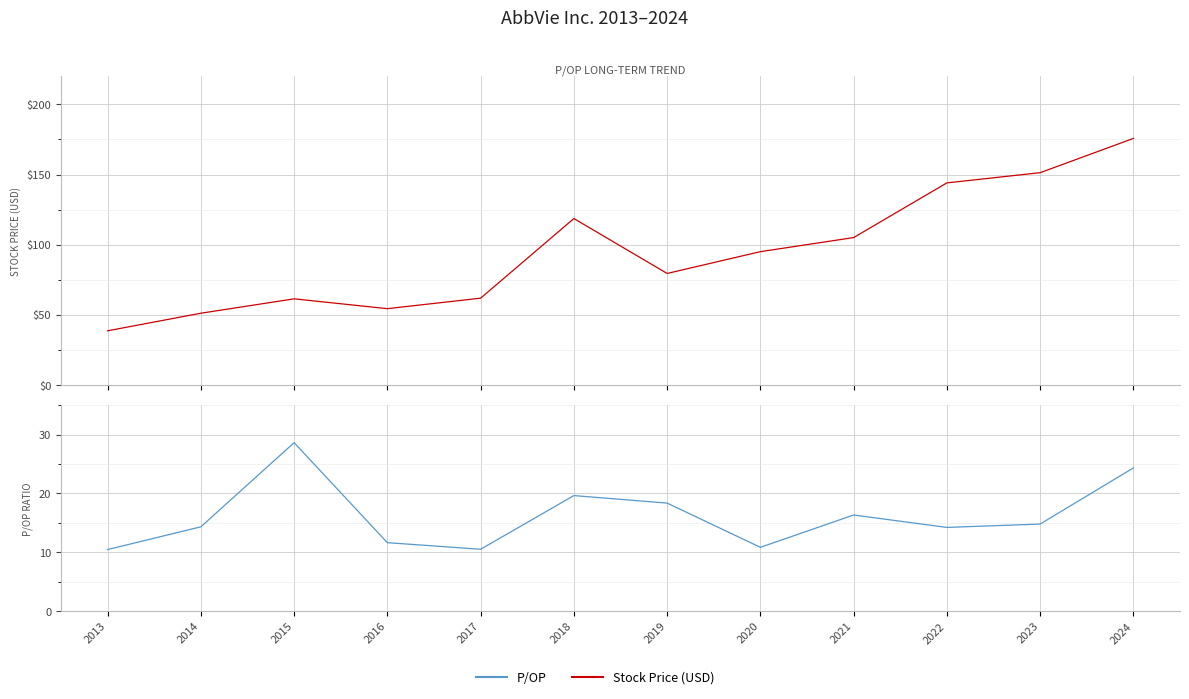

What is the difference between the highest and lowest values at 2018?

99.0